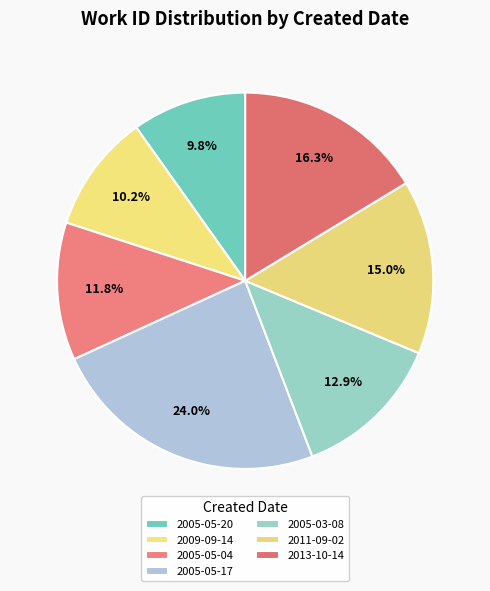

How many slices are in this pie chart?

7